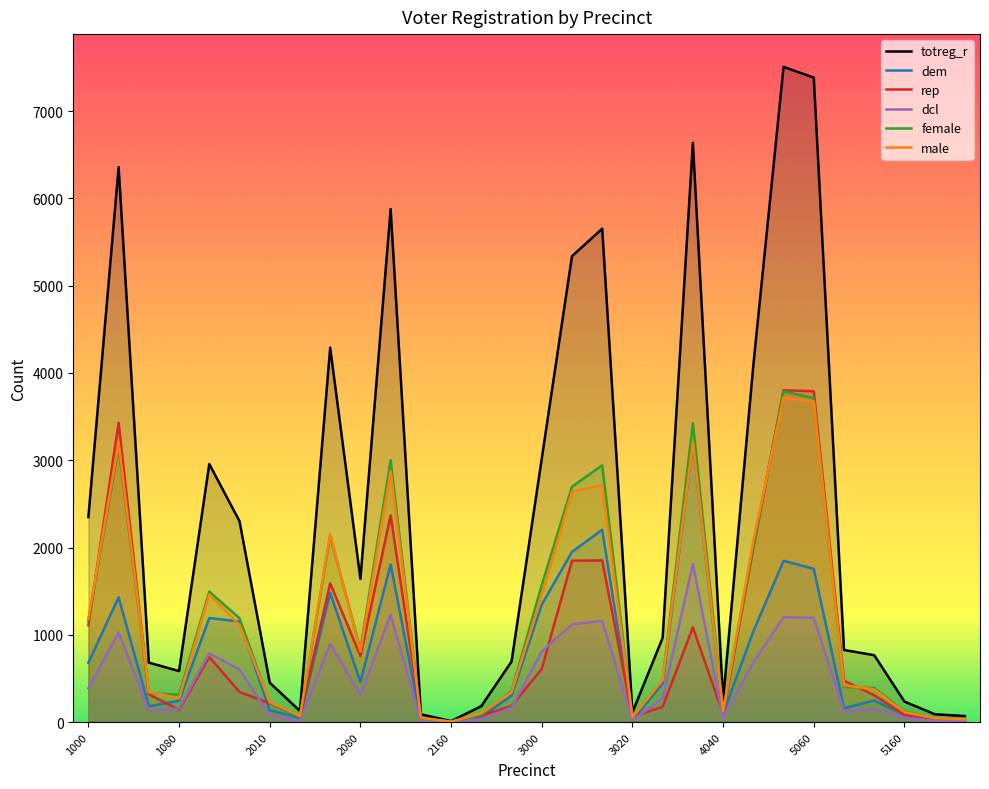

What is the greatest value displayed?

7507